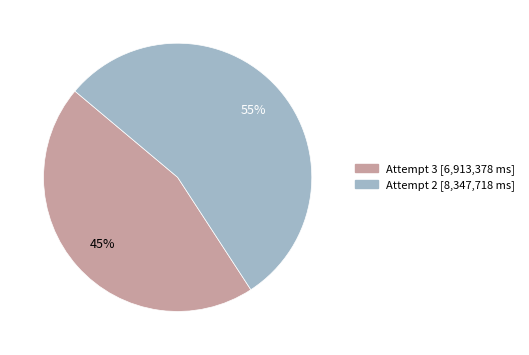

To the nearest percent, what is the average slice percentage?

50%